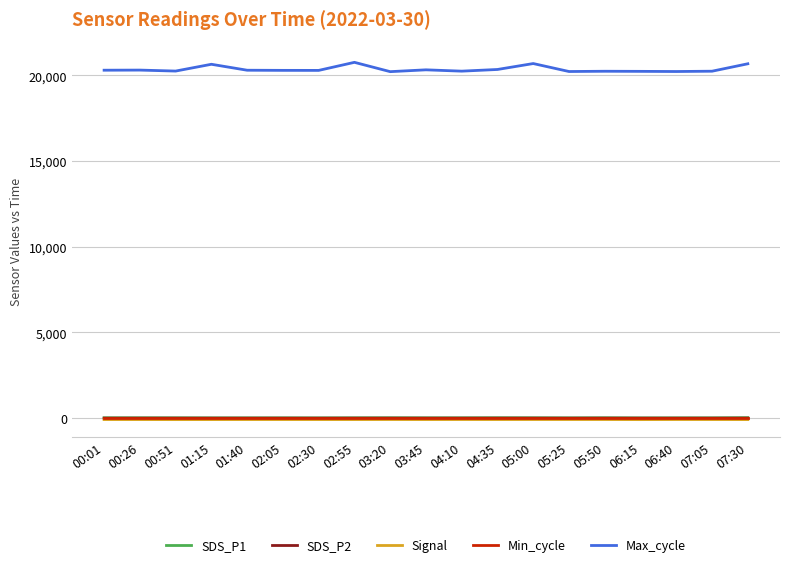

Read the Signal value at 04:35.

-77.0